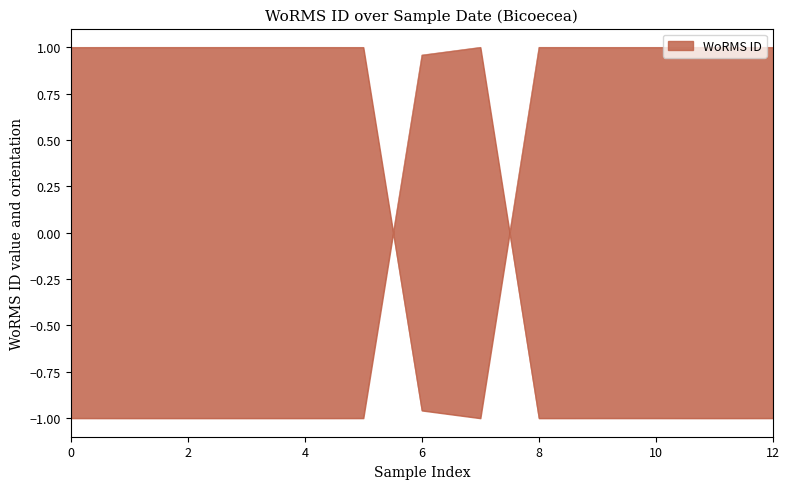

What is the minimum value shown in the chart?

-1.0